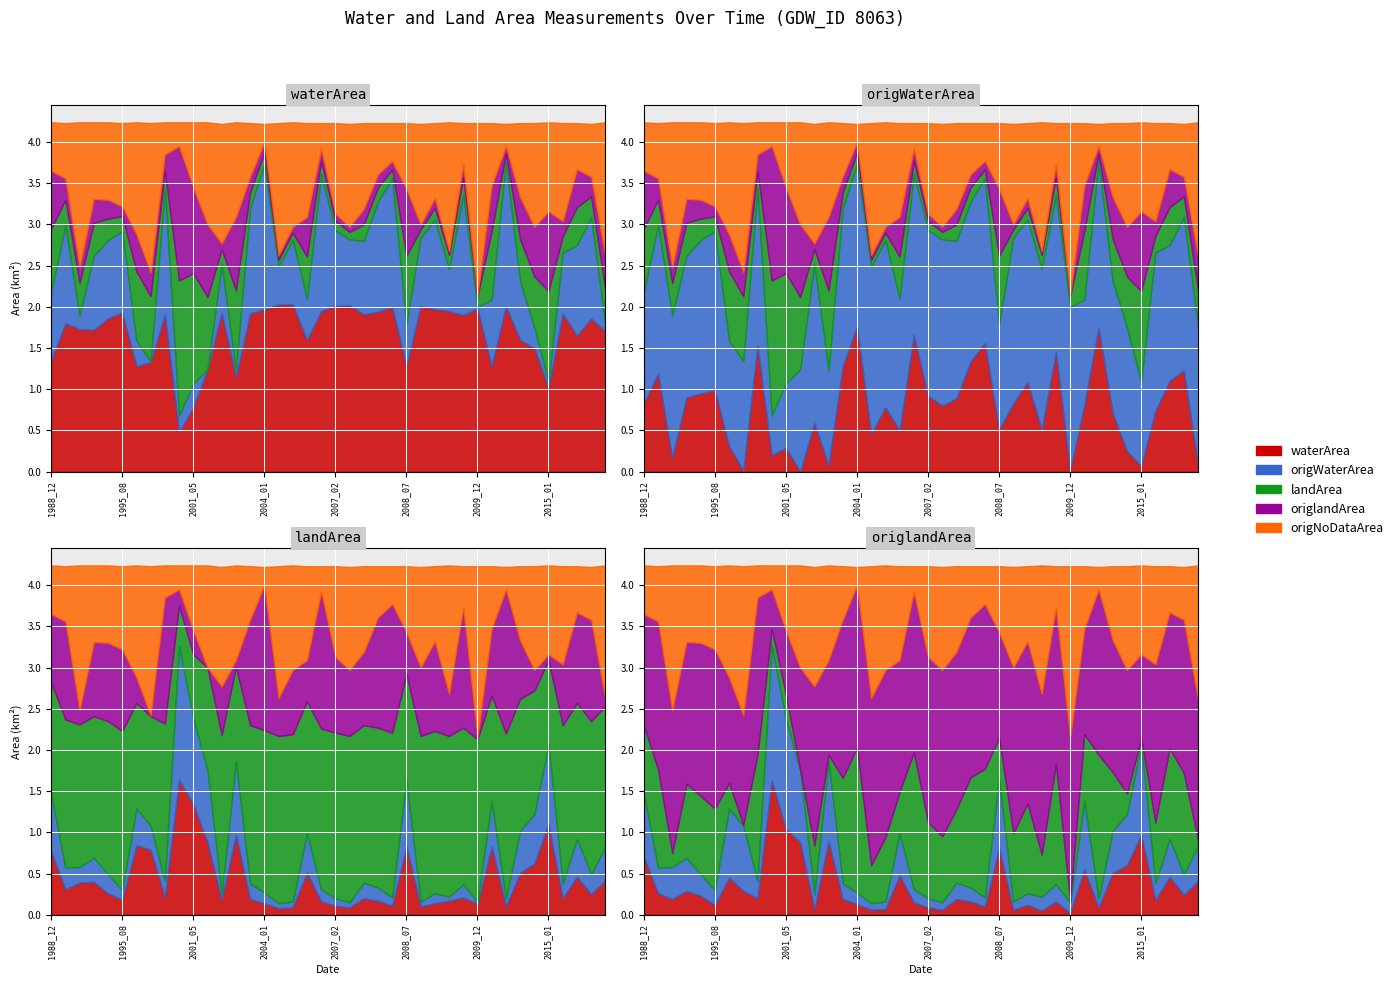

Which series changed the most between 1997_12 and 2002_12?

origNoDataArea